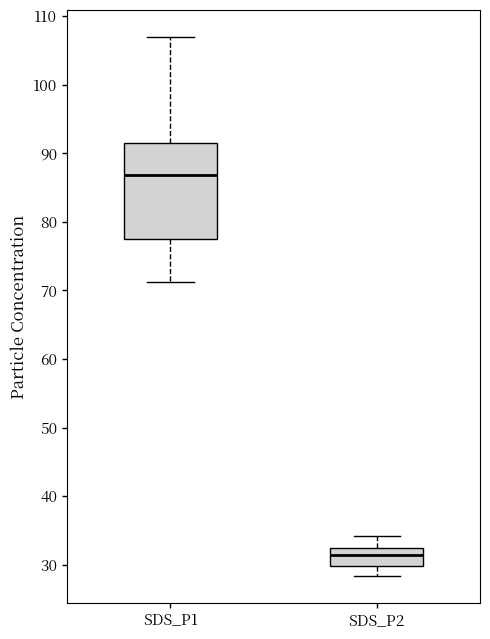

Which box's median line is the highest?

SDS_P1